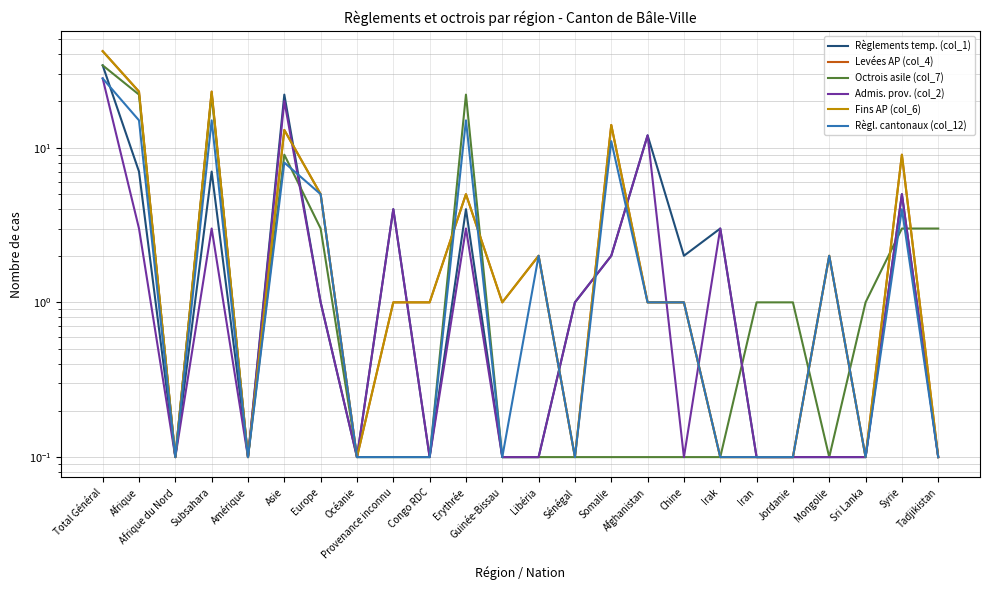

What is the difference between the second highest and minimum values in the Règlements temp. (col_1) series?

21.9